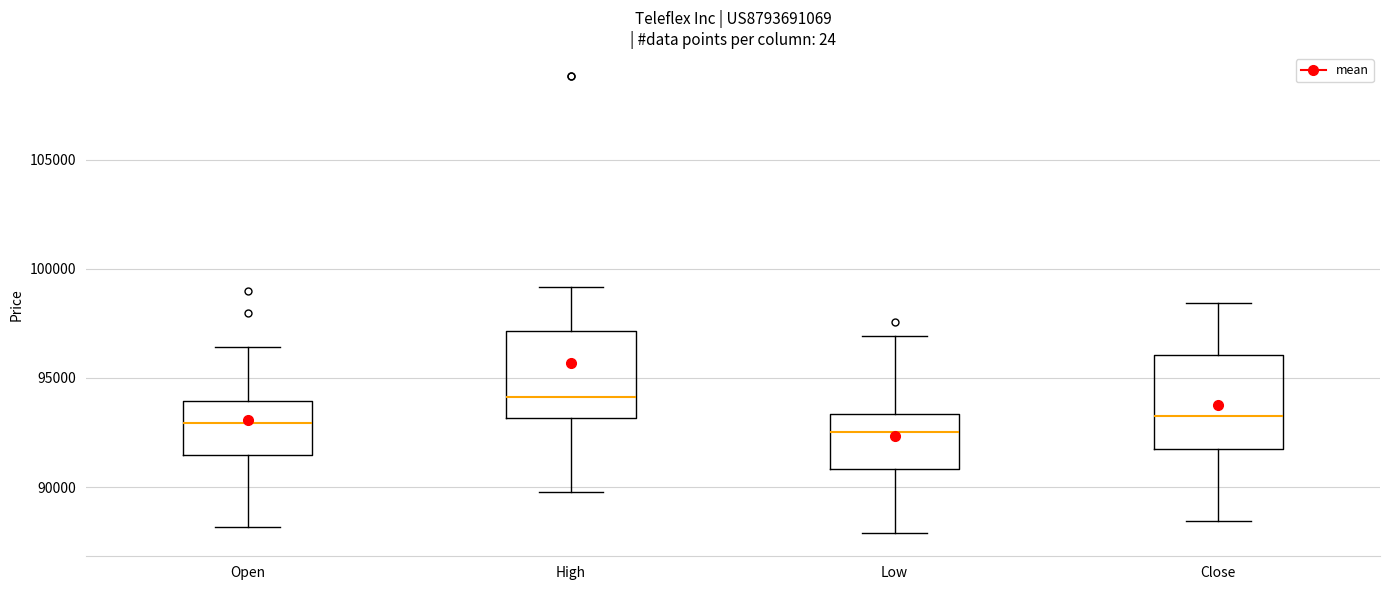

Where does the upper whisker of the box for Close end on the y-axis? The values are not printed on the chart, so give them approximately, as read against the axis.

98500